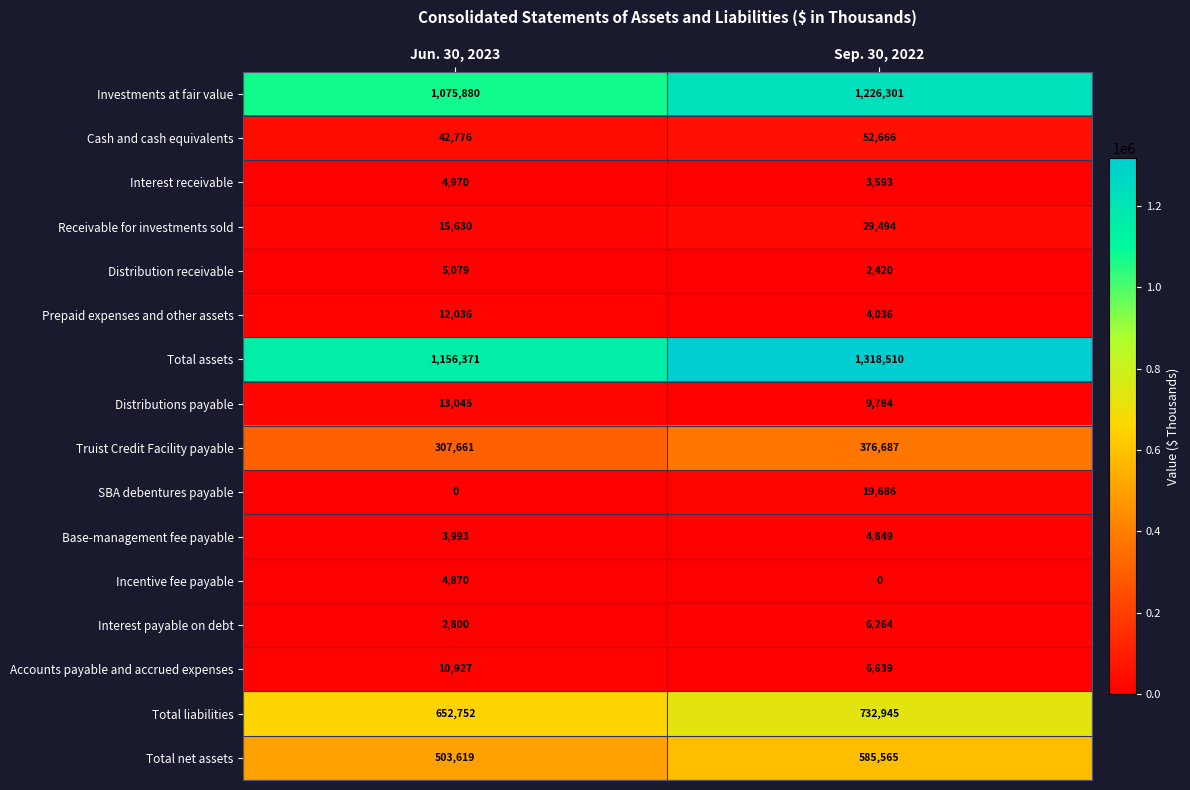

What is the total value across all series at Sep. 30, 2022?

4379439